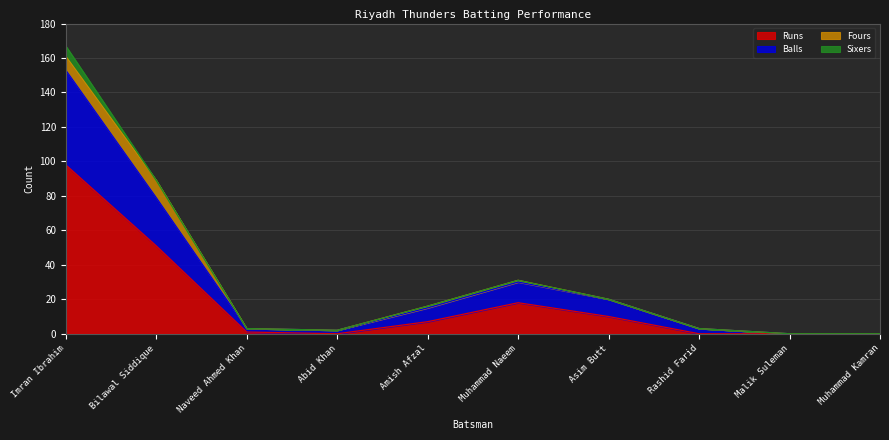

In Balls, how many points are higher than both neighbors (excluding endpoints)?

1